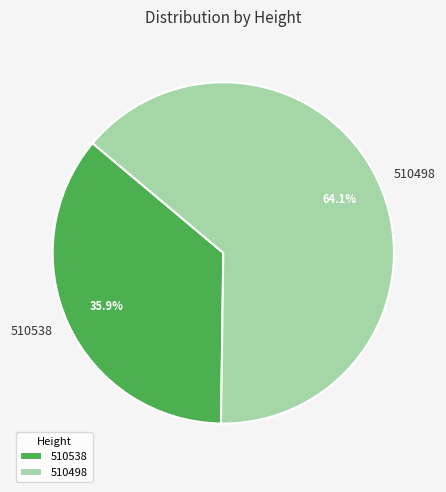

Between 510498 and 510538, which is larger?

510498